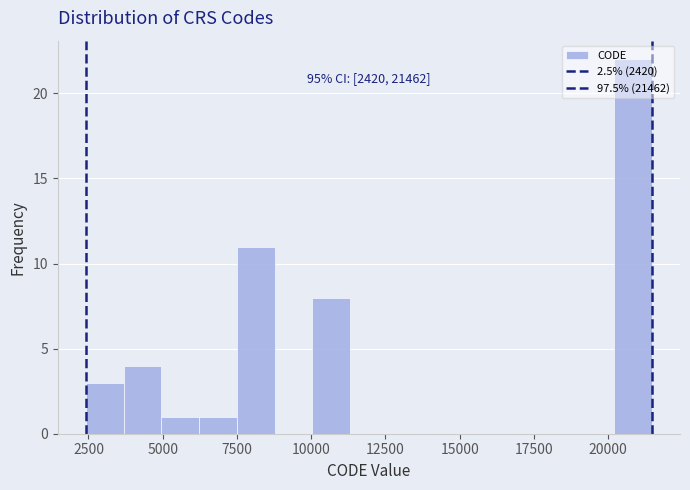

Read against the x-axis, roughly where is the centre of the tallest bar?

21000